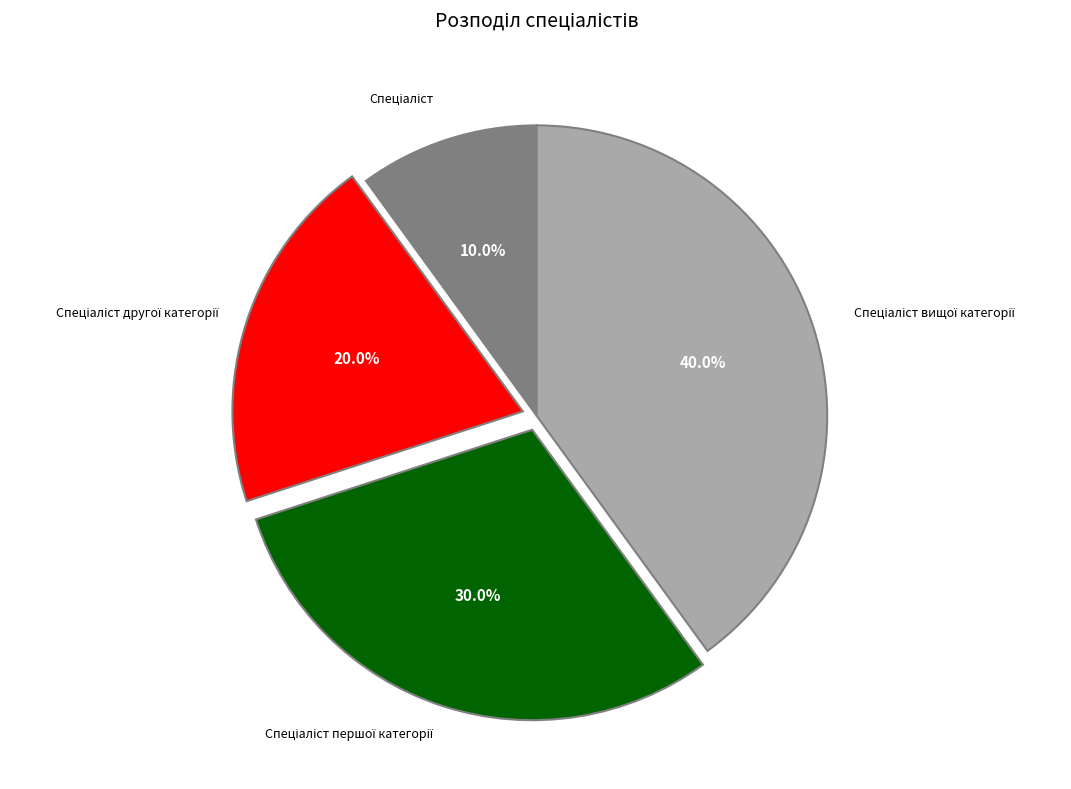

Is there a majority slice in this chart?

No